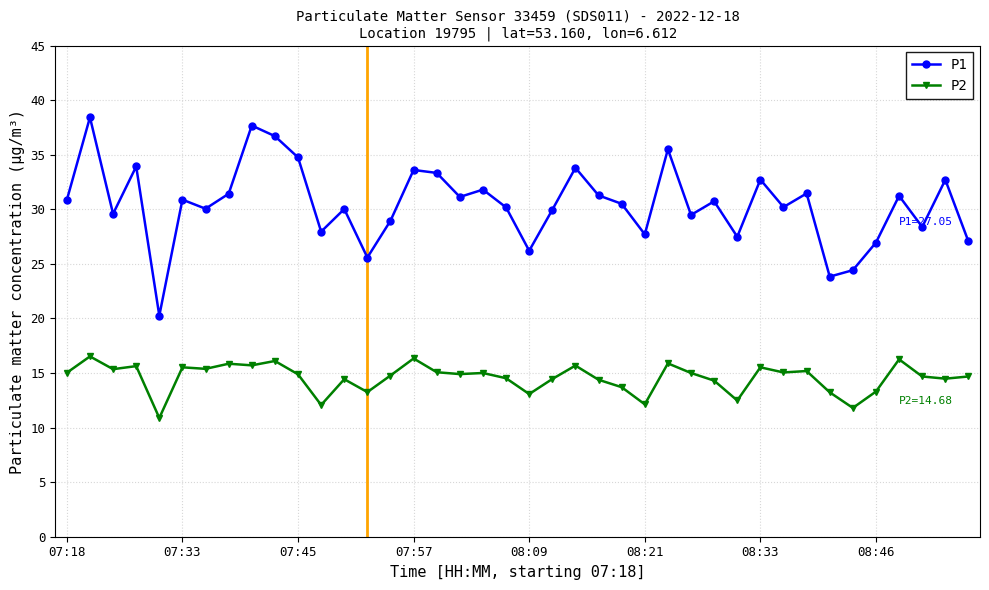

What is the difference between the maximum and minimum values in the P2 series?

5.6